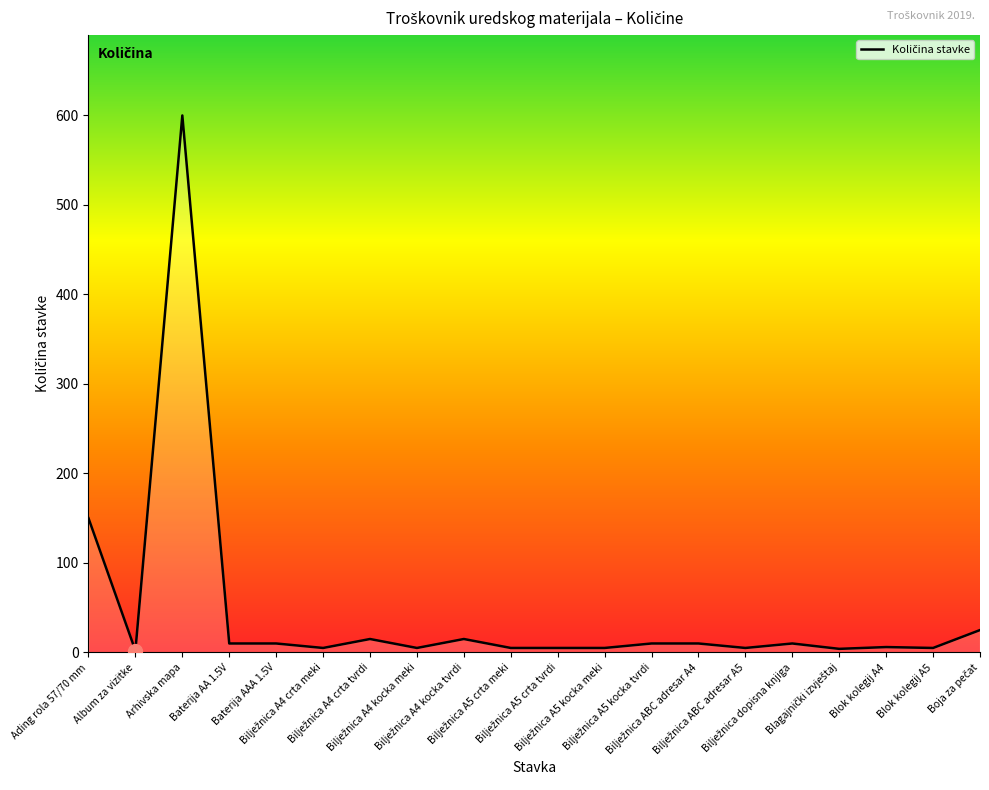

Is this an area chart (filled region under the line)?

Yes